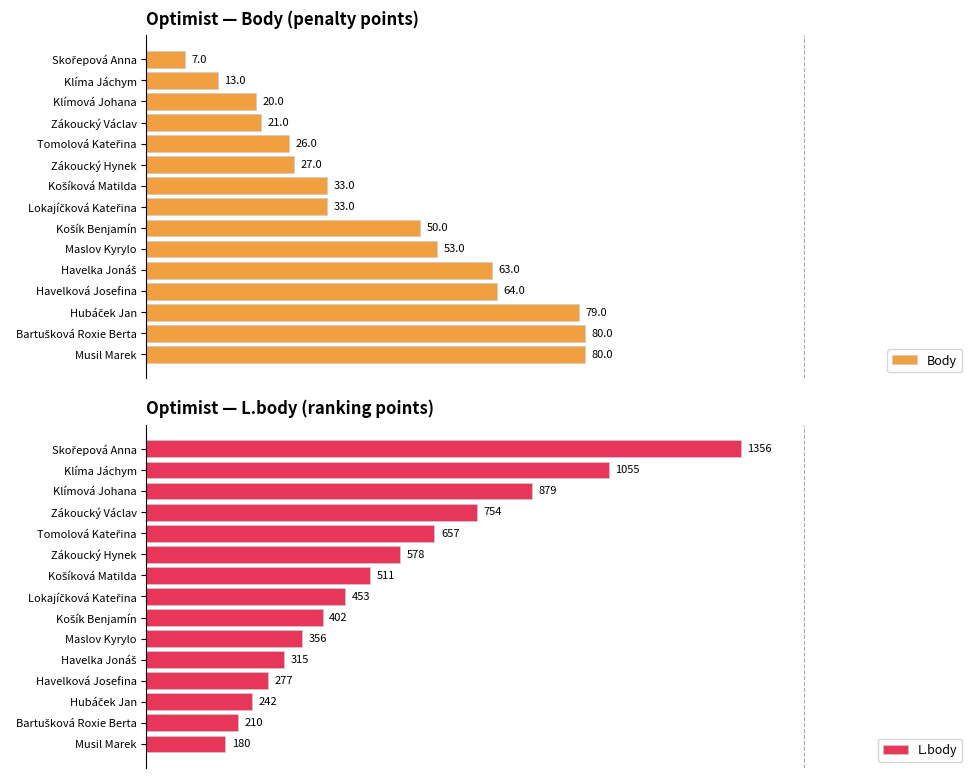

What are all the series names shown in the legend?

Body, L.body